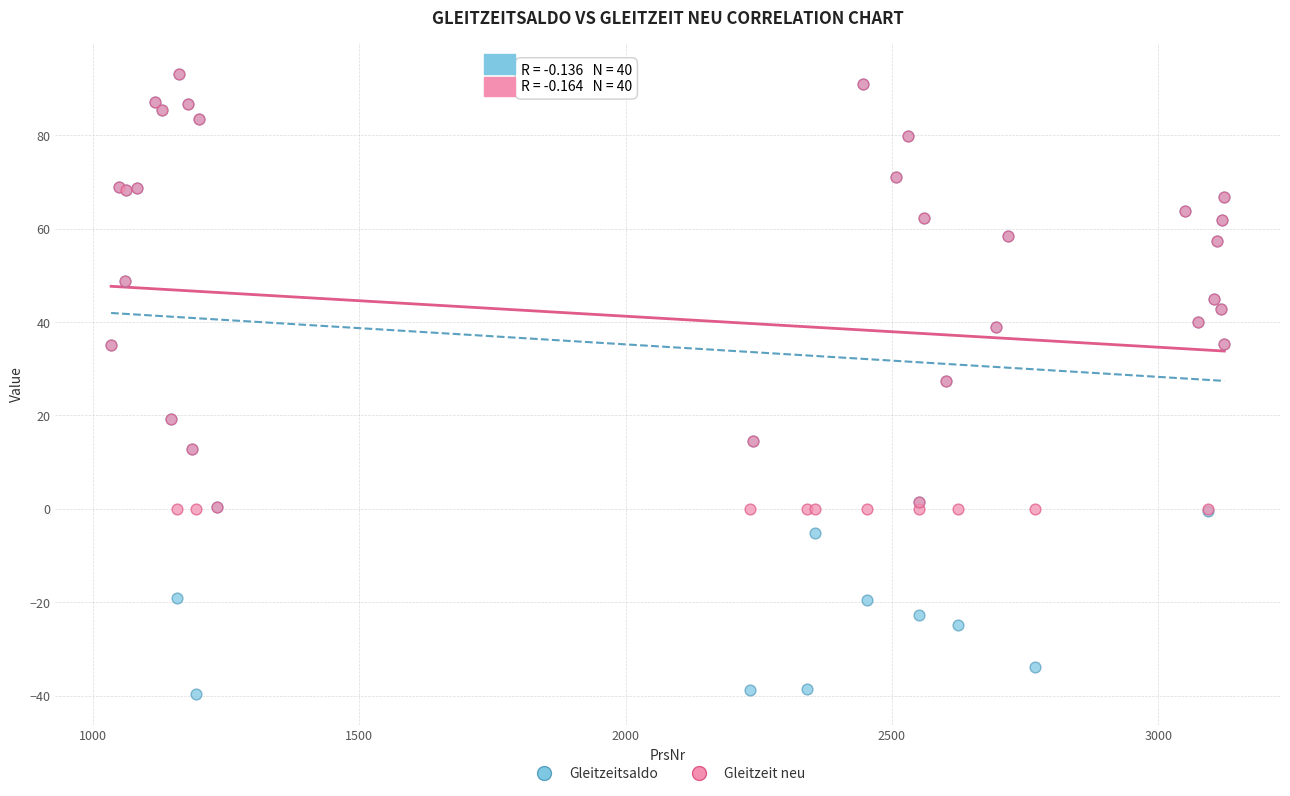

What are all the series names shown in the legend?

Gleitzeitsaldo, Gleitzeit neu